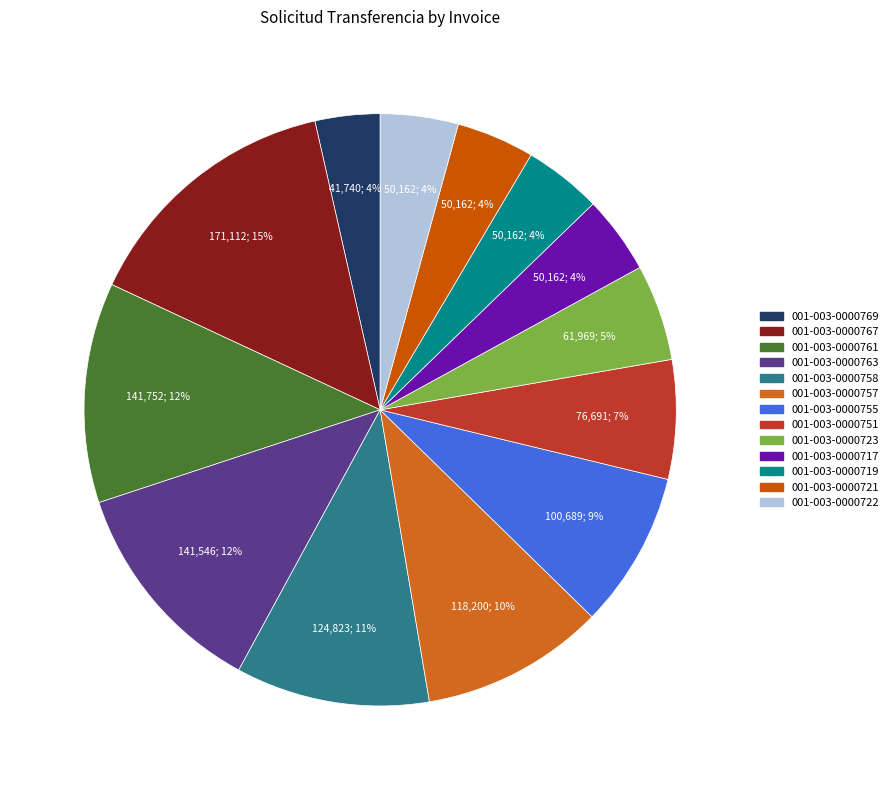

To the nearest percent, what percentage of the pie is 001-003-0000769?

4%